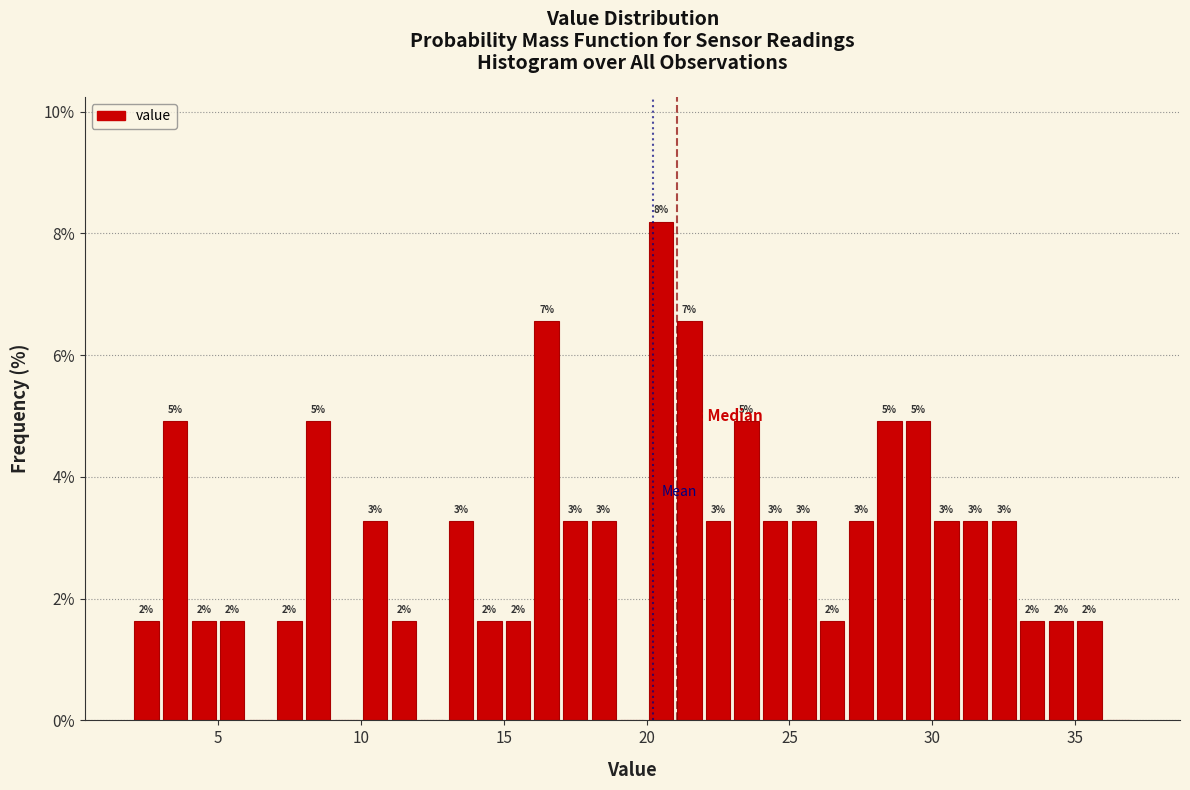

Around what value on the x-axis is the tallest bar? Give the approximate position of its centre, as read against the axis.

20.5